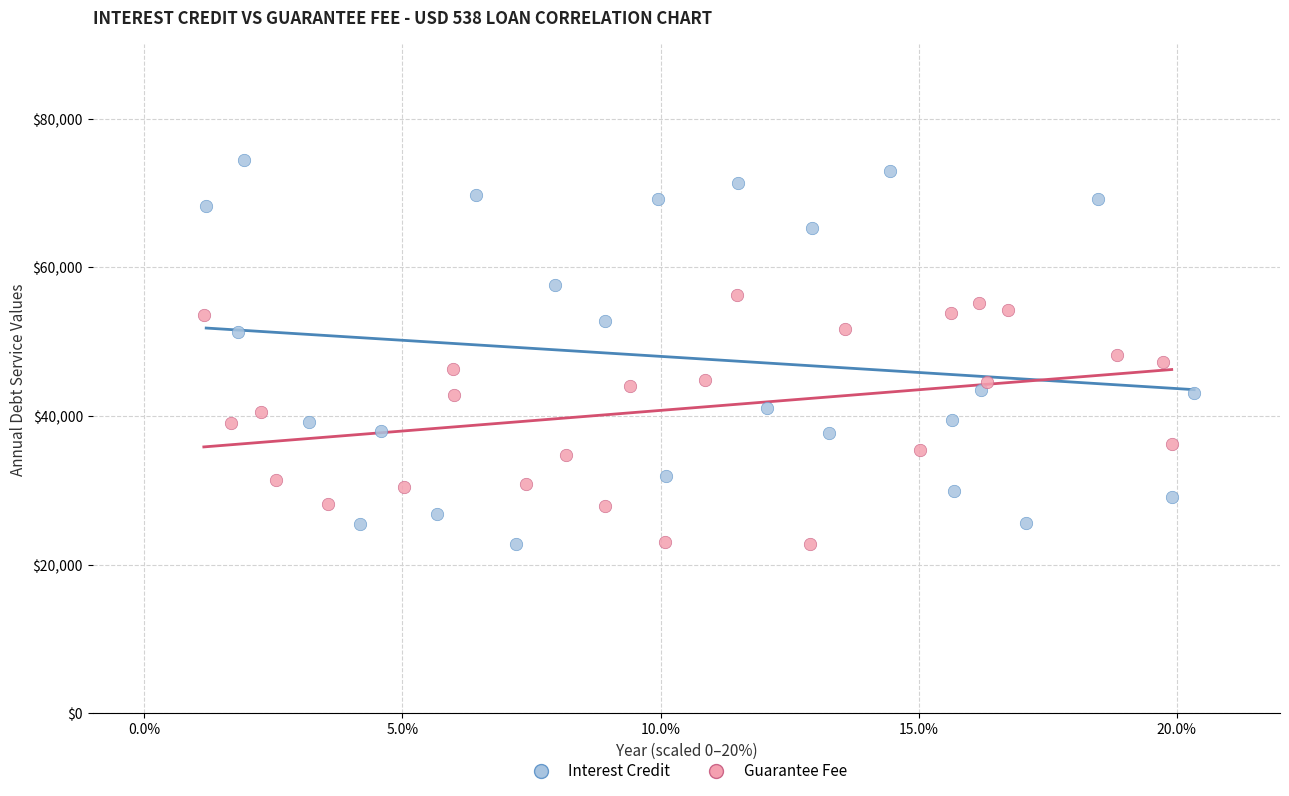

What are all the series names shown in the legend?

Interest Credit, Guarantee Fee